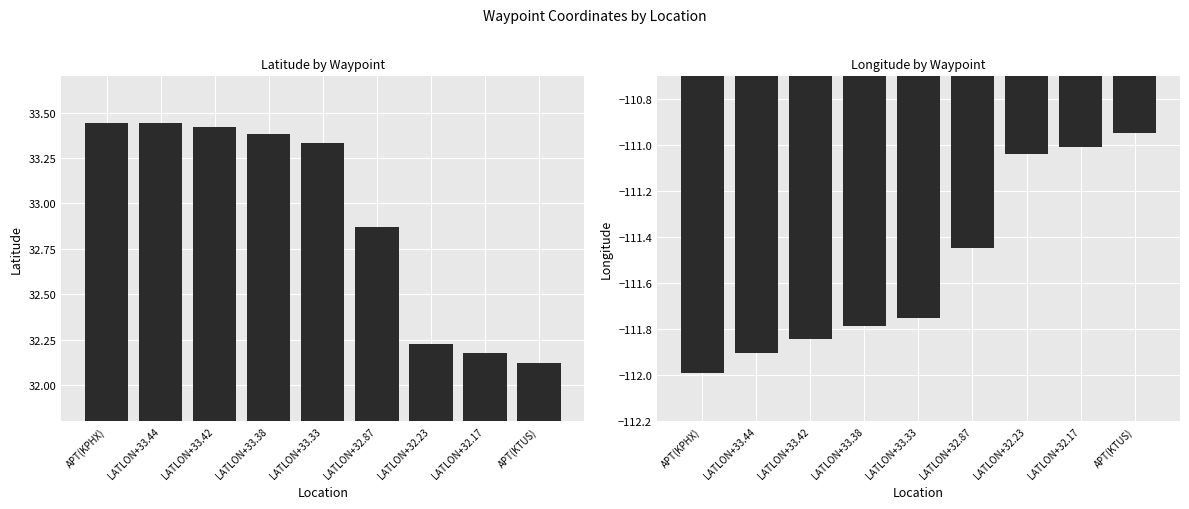

The col_4 series shows -41.9 at LATLON+32.87. True or false?

False